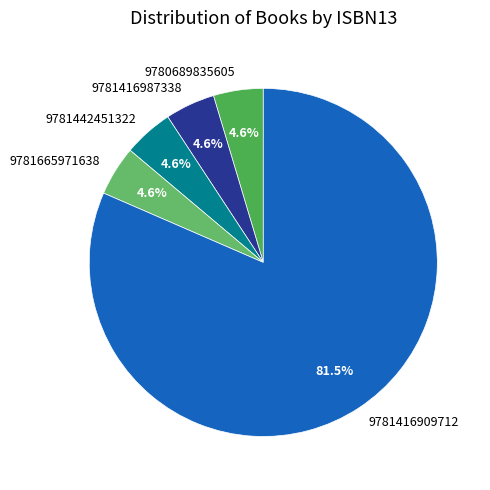

Which slice is the largest?

9781416909712